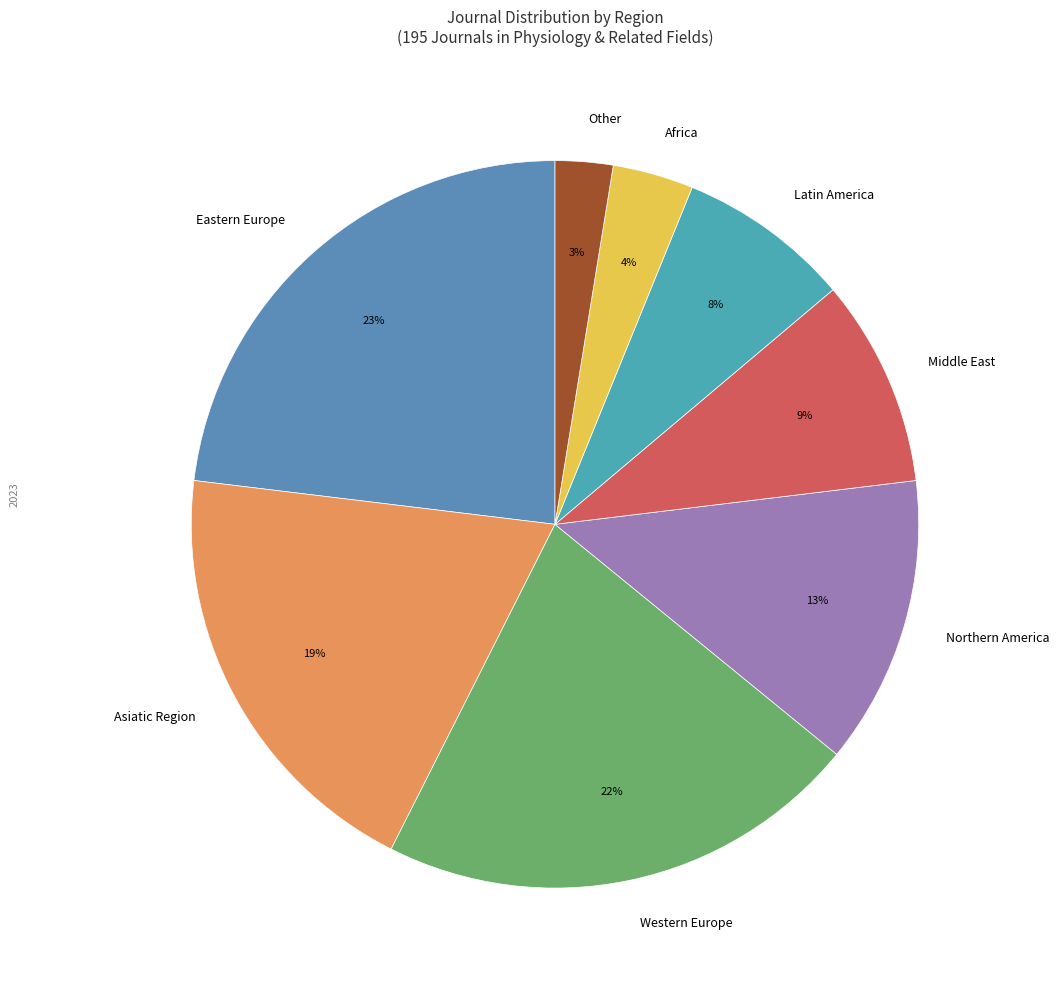

Count the number of slices in the pie.

8